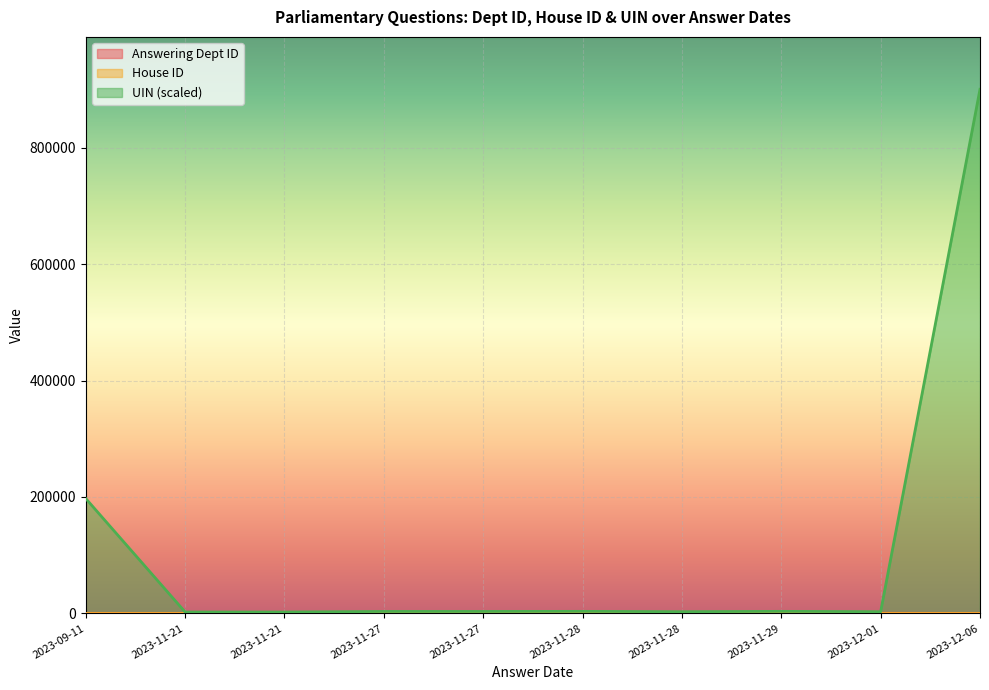

True or false: Answering Dept ID has a value of 17 at 2023-11-28.

True